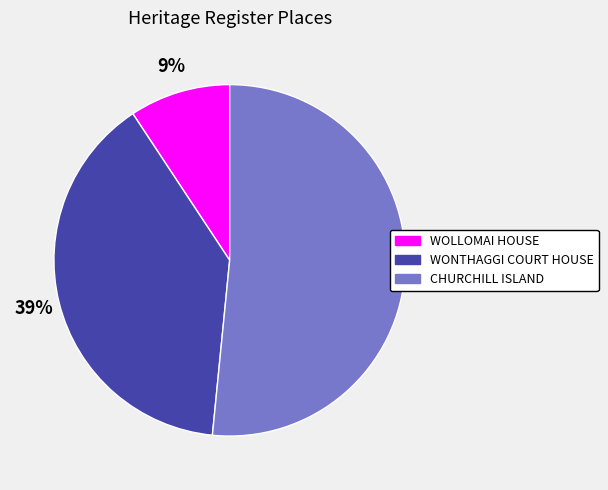

To the nearest percent, what is the difference between the WOLLOMAI HOUSE and WONTHAGGI COURT HOUSE slice percentages?

30%